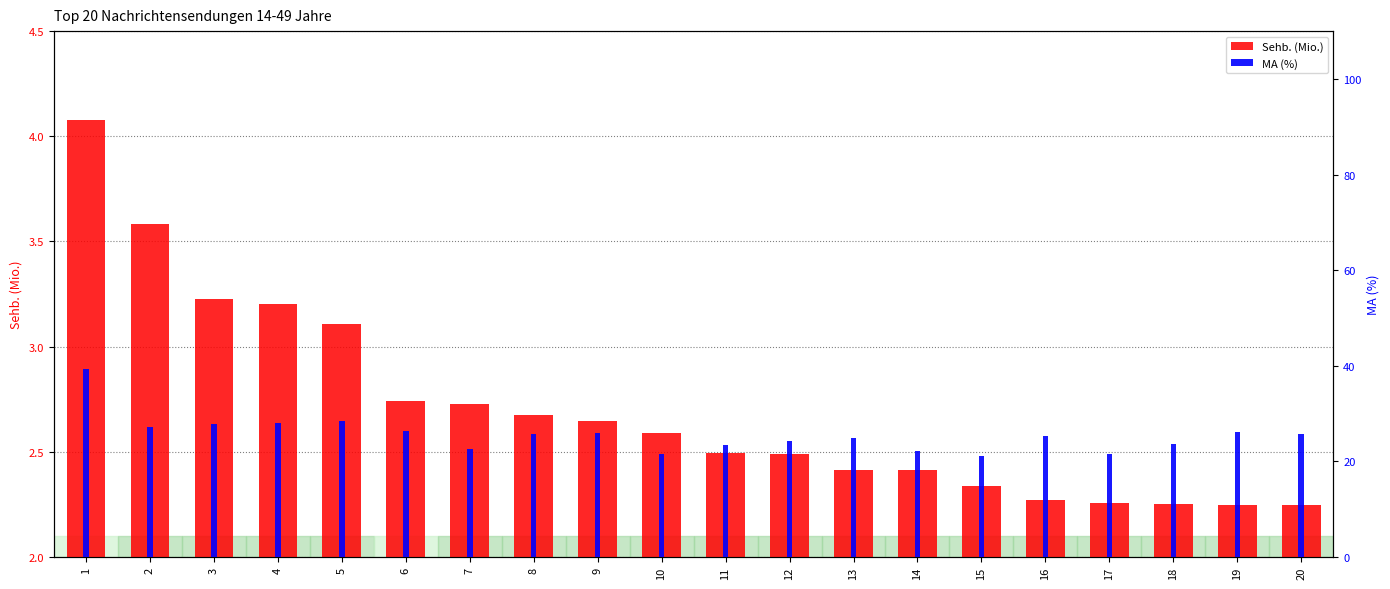

At which category is the sum across all series the highest?

1